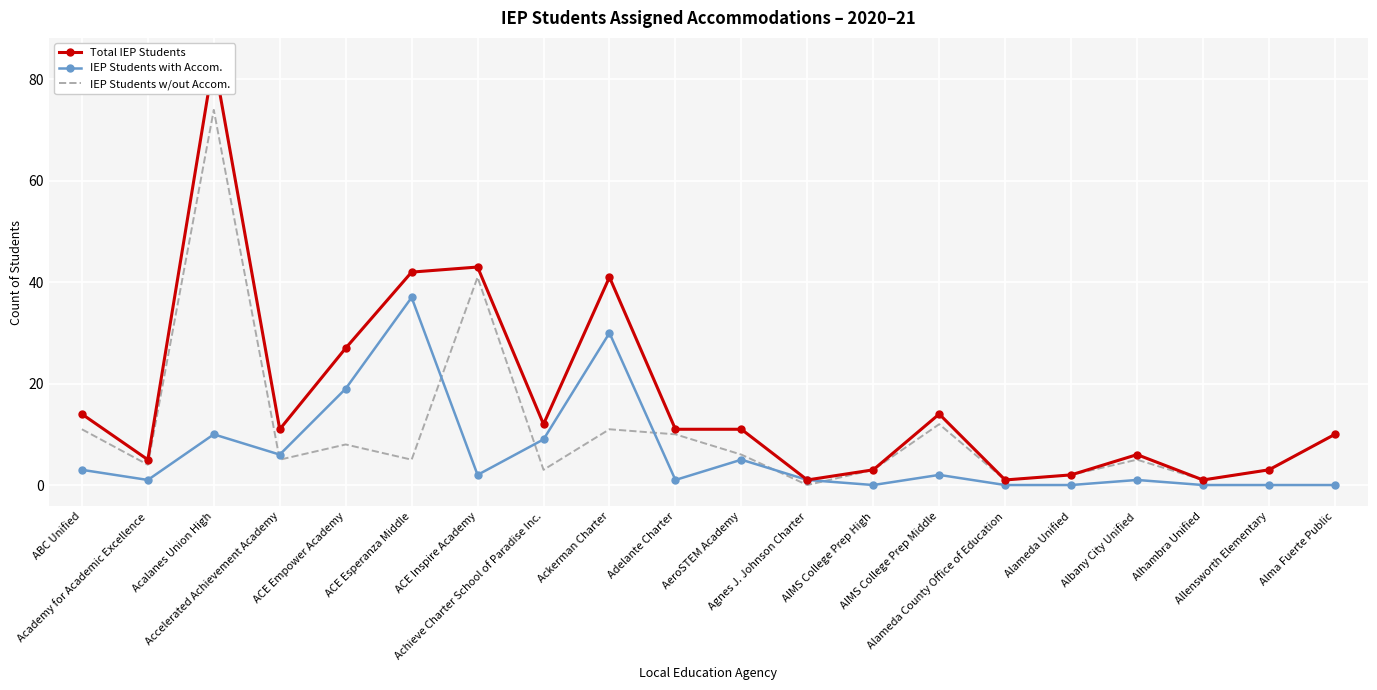

True or false: IEP Students with Accom. and Total IEP Students intersect in this chart.

False